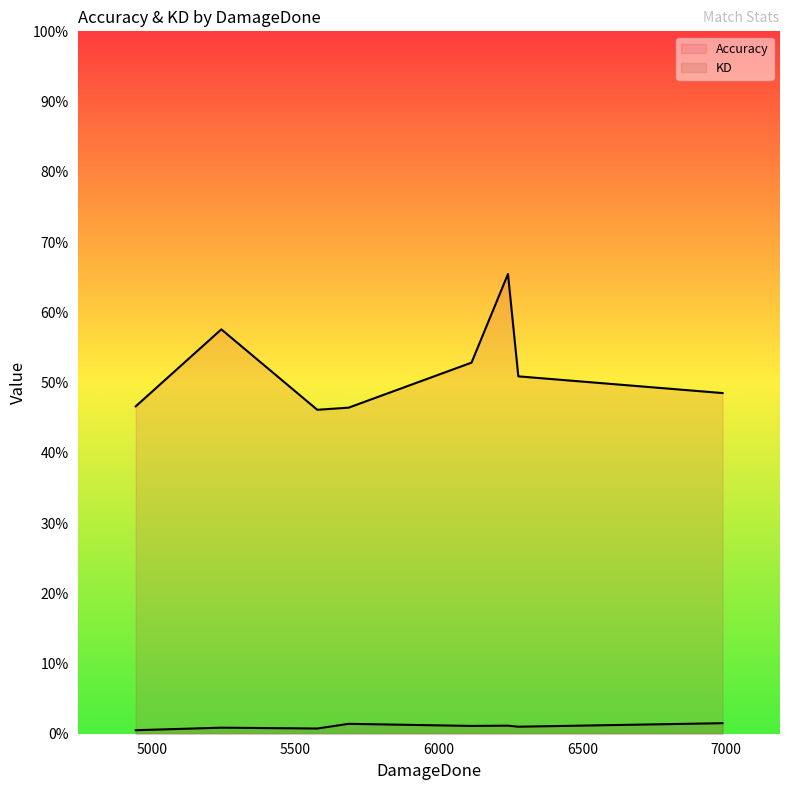

How many data points in Accuracy are above 50?

4